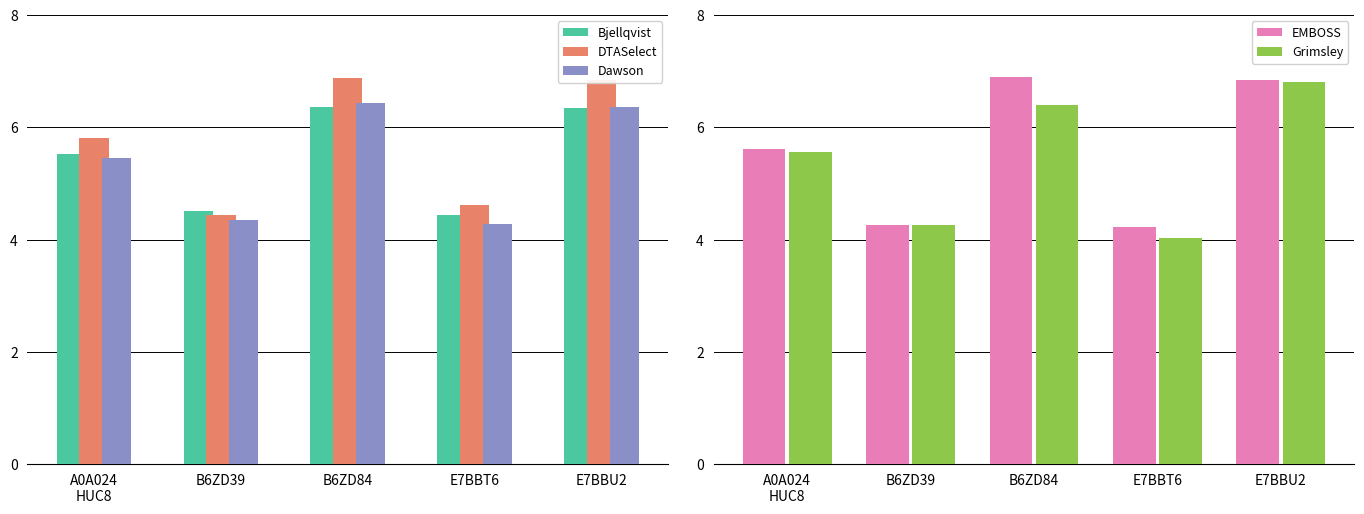

Reading right to left, extract all data points from this chart.

Bjellqvist: E7BBU2=6.3	E7BBT6=4.4	B6ZD84=6.4	B6ZD39=4.5	A0A024
HUC8=5.5
DTASelect: E7BBU2=6.8	E7BBT6=4.6	B6ZD84=6.9	B6ZD39=4.4	A0A024
HUC8=5.8
Dawson: E7BBU2=6.4	E7BBT6=4.3	B6ZD84=6.4	B6ZD39=4.3	A0A024
HUC8=5.4
EMBOSS: E7BBU2=6.8	E7BBT6=4.2	B6ZD84=6.9	B6ZD39=4.3	A0A024
HUC8=5.6
Grimsley: E7BBU2=6.8	E7BBT6=4.0	B6ZD84=6.4	B6ZD39=4.3	A0A024
HUC8=5.6